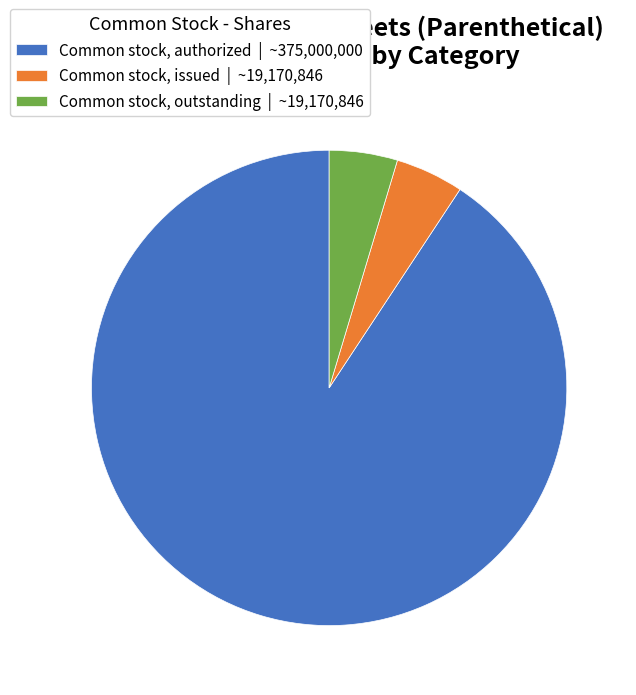

Do Common stock, authorized | ~375,000,000 and Common stock, issued | ~19,170,846 together represent more than half of the pie?

Yes